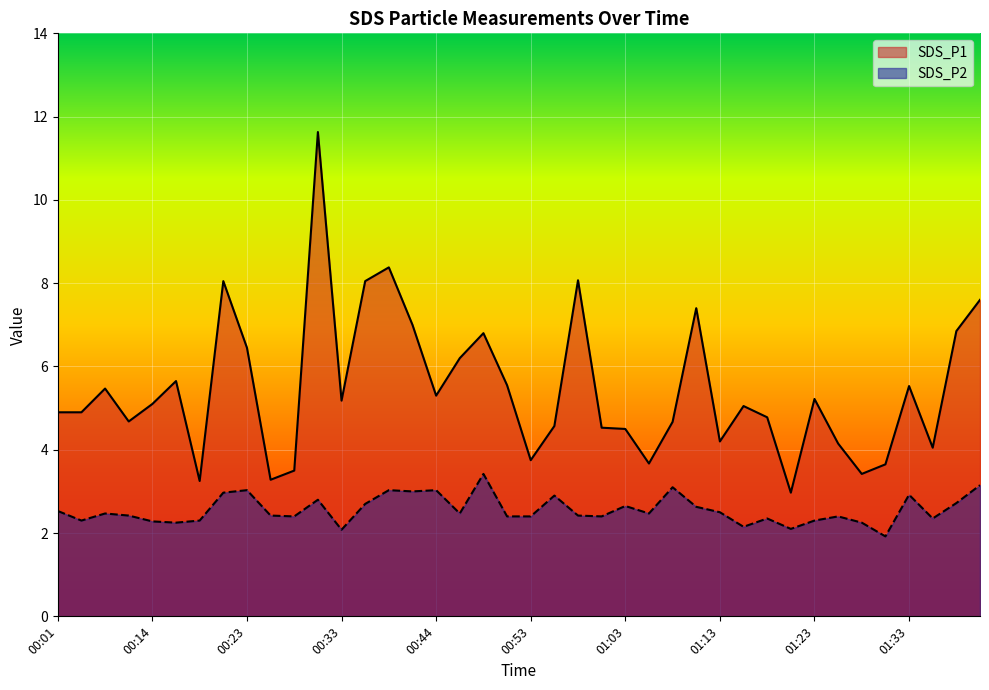

Reading left to right, transcribe all the data shown in this chart.

SDS_P1: 4.9	4.9	5.5	4.7	5.1	5.7	3.2	8.1	6.5	3.3	3.5	11.6	5.2	8.1	8.4	7.0	5.3	6.2	6.8	5.5	3.8	4.6	8.1	4.5	4.5	3.7	4.7	7.4	4.2	5.0	4.8	3.0	5.2	4.2	3.4	3.6	5.5	4.0	6.8	7.6
SDS_P2: 2.5	2.3	2.5	2.4	2.3	2.2	2.3	3.0	3.0	2.4	2.4	2.8	2.1	2.7	3.0	3.0	3.0	2.5	3.4	2.4	2.4	2.9	2.4	2.4	2.6	2.5	3.1	2.6	2.5	2.1	2.4	2.1	2.3	2.4	2.2	1.9	2.9	2.4	2.7	3.1